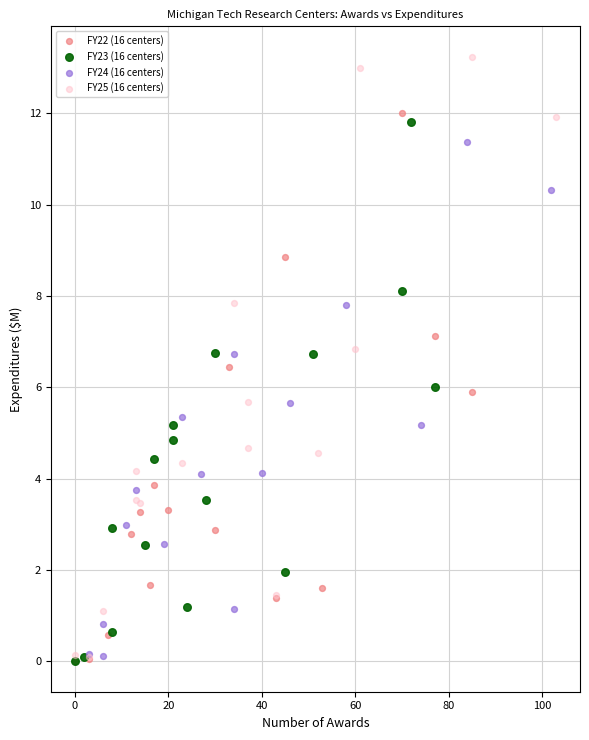

What are all the series names shown in the legend?

FY22 (16 centers), FY23 (16 centers), FY24 (16 centers), FY25 (16 centers)